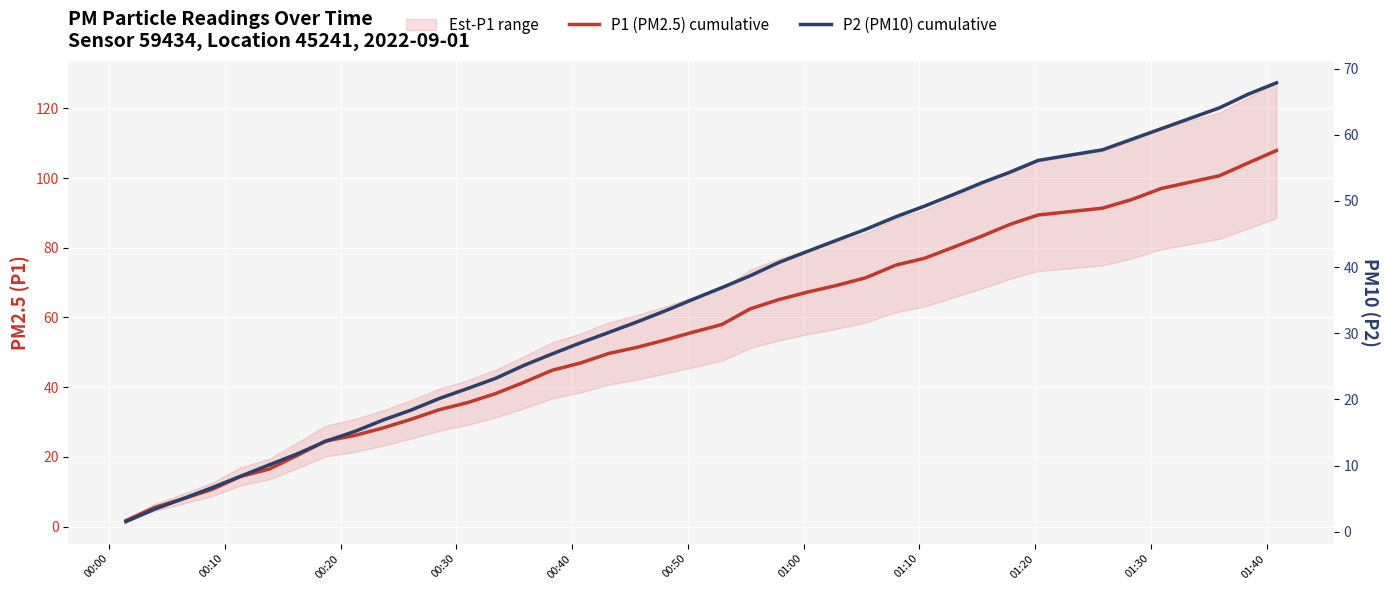

What is the average value of the P2 (PM10) cumulative series?

34.6